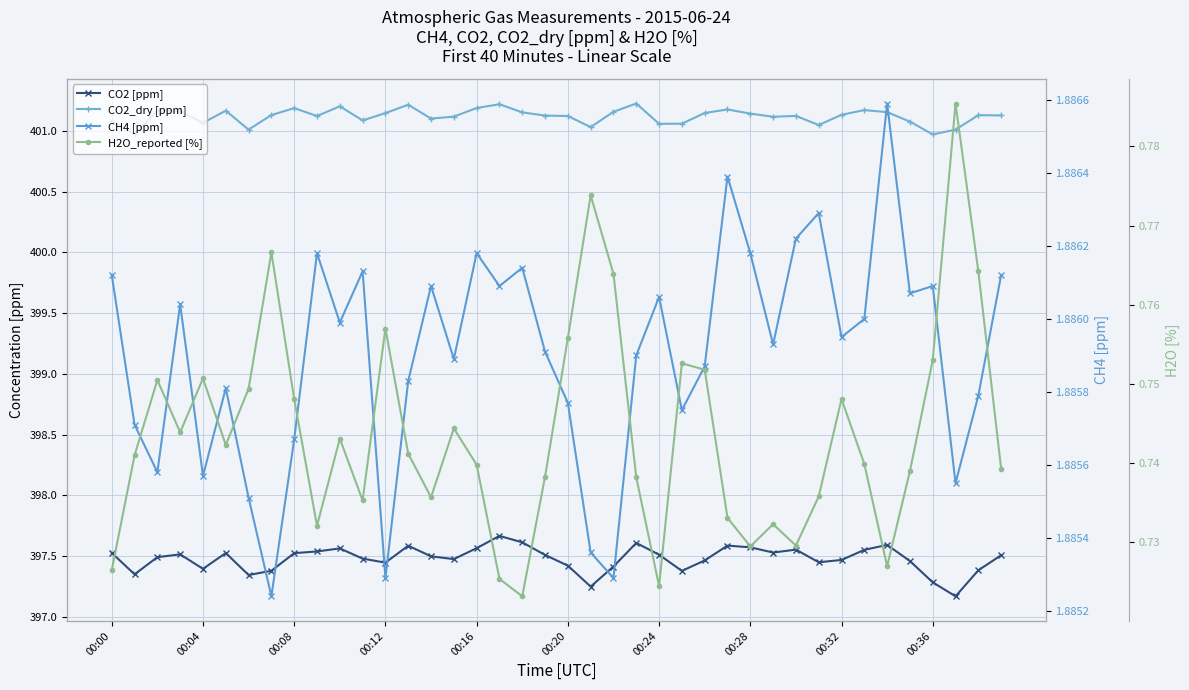

What is the approximate value of CO2 [ppm] at 00:04?

397.4